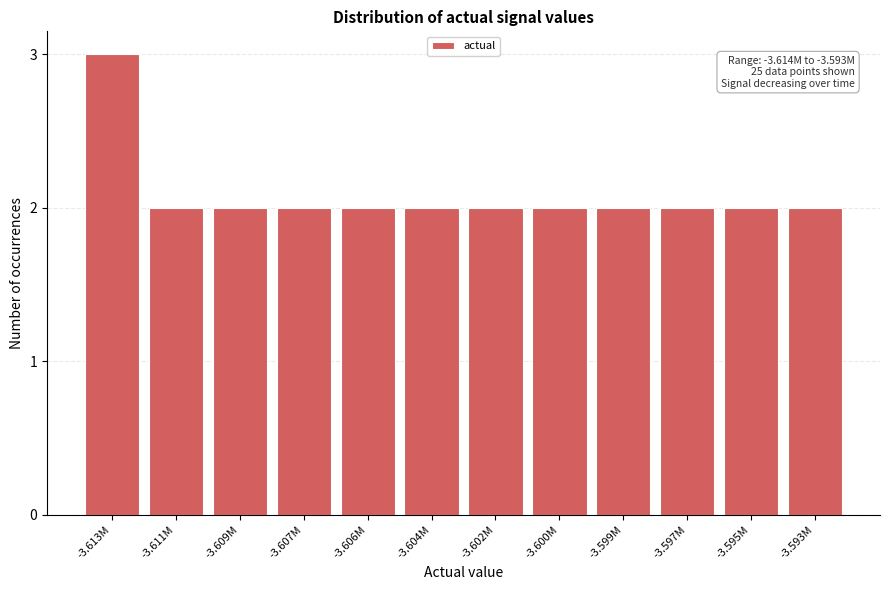

Reading left to right, extract all data points from this chart.

-3.613M=3	-3.611M=2	-3.609M=2	-3.607M=2	-3.606M=2	-3.604M=2	-3.602M=2	-3.600M=2	-3.599M=2	-3.597M=2	-3.595M=2	-3.593M=2